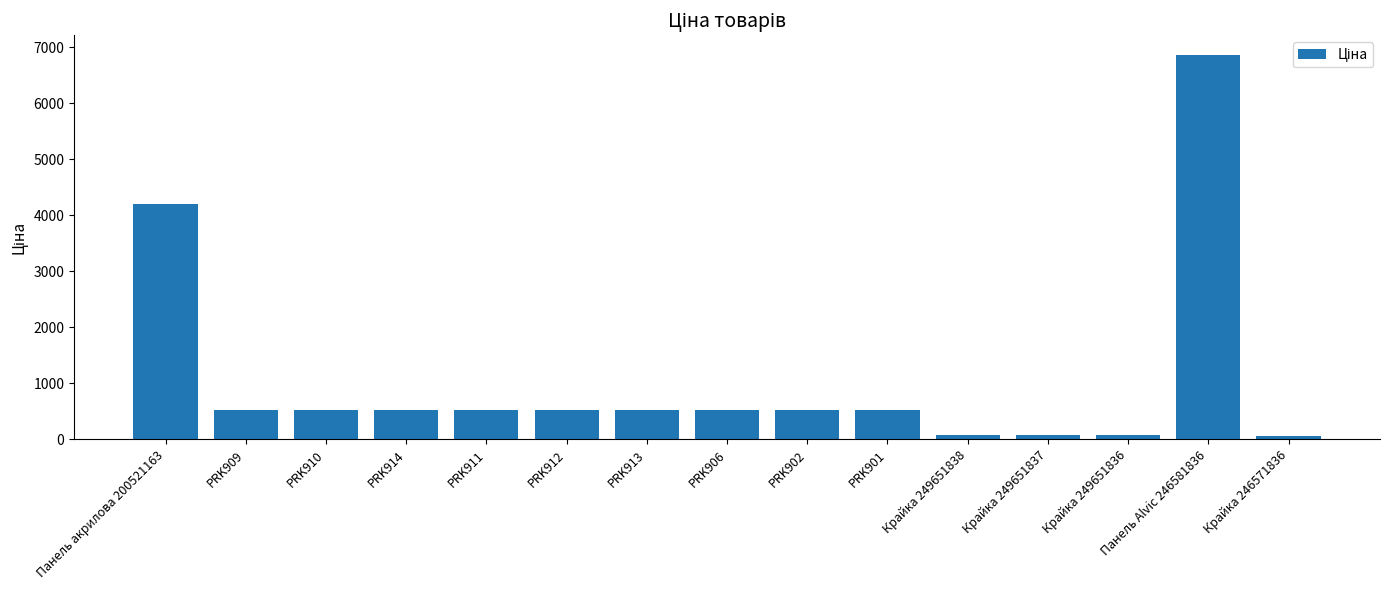

What is the maximum value shown in the chart?

6869.4